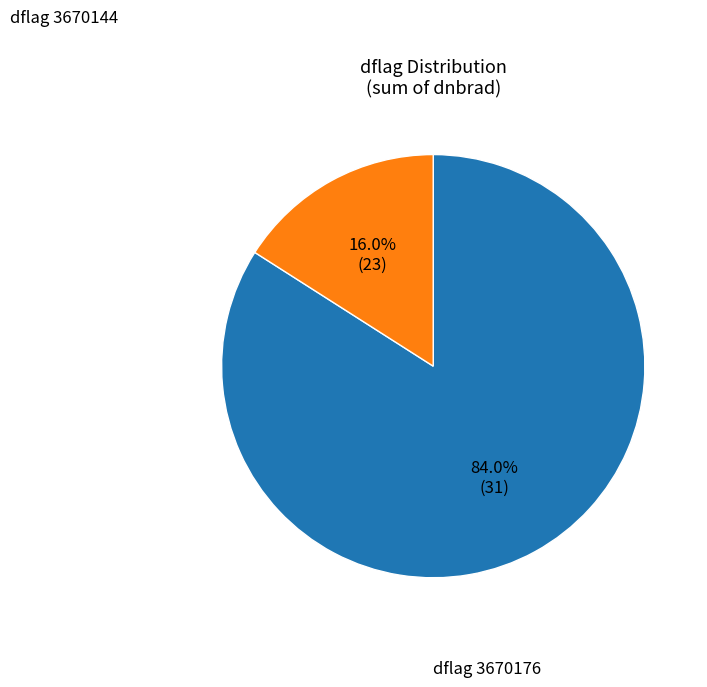

Is there any slice that represents more than half of the pie?

Yes